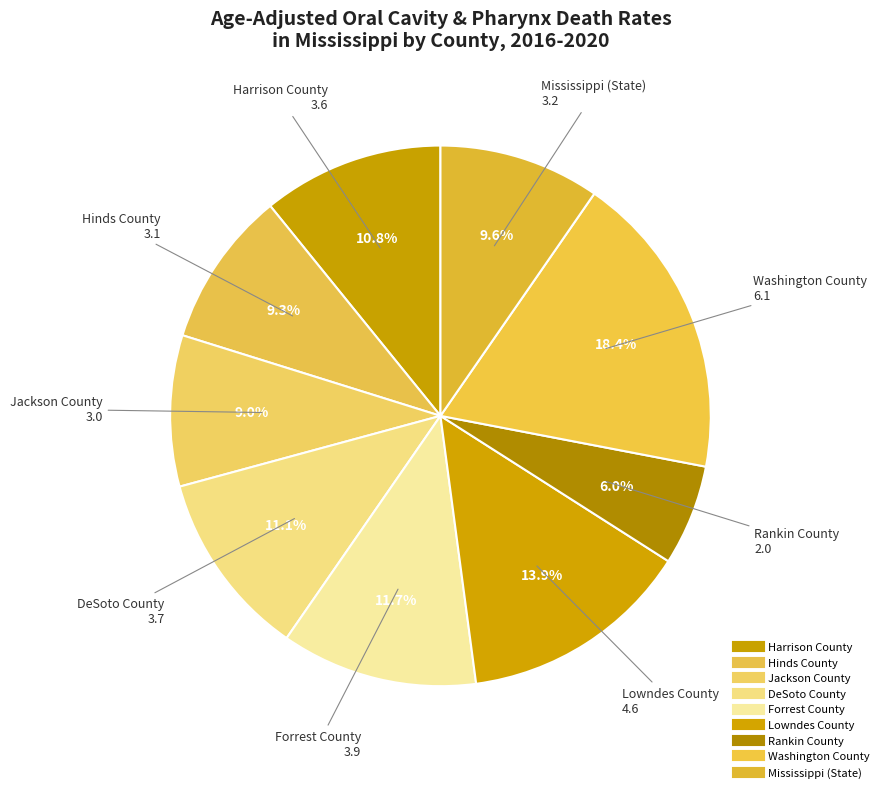

Count the number of slices in the pie.

9